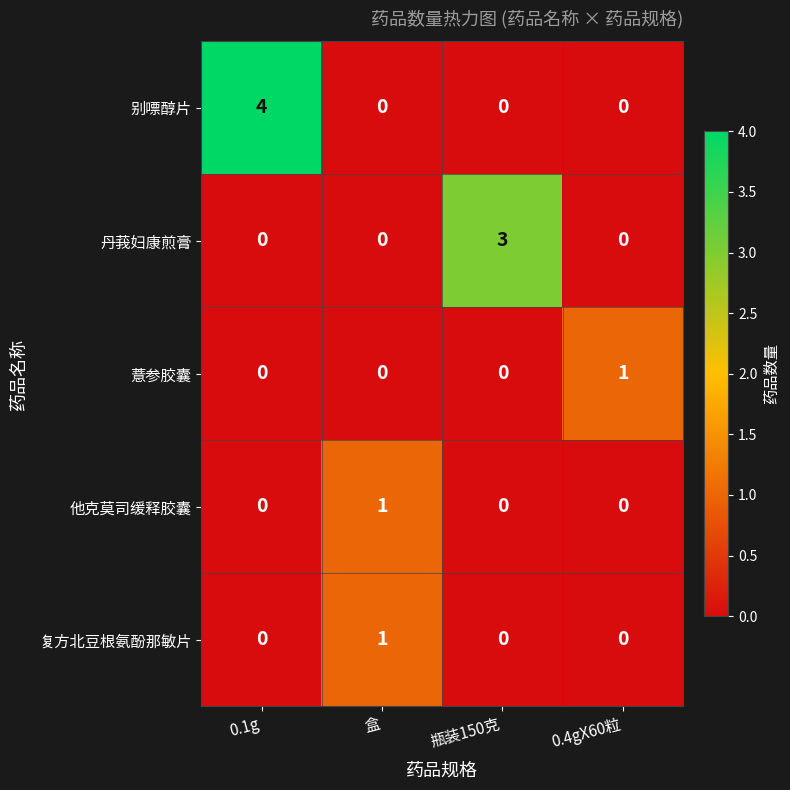

Reading right to left, transcribe all the data shown in this chart.

别嘌醇片: 0	0	0	4
丹莪妇康煎膏: 0	3	0	0
薏参胶囊: 1	0	0	0
他克莫司缓释胶囊: 0	0	1	0
复方北豆根氨酚那敏片: 0	0	1	0